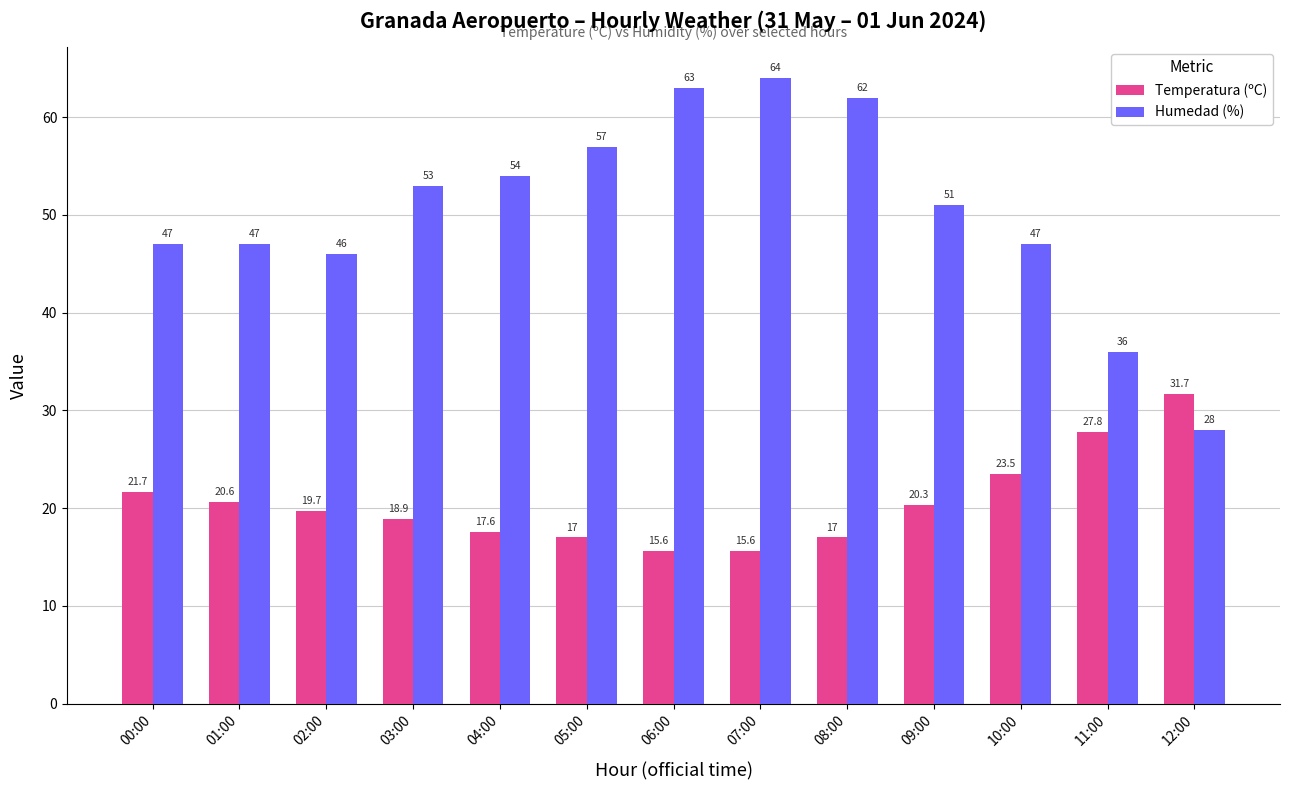

What is the smallest value displayed?

15.6